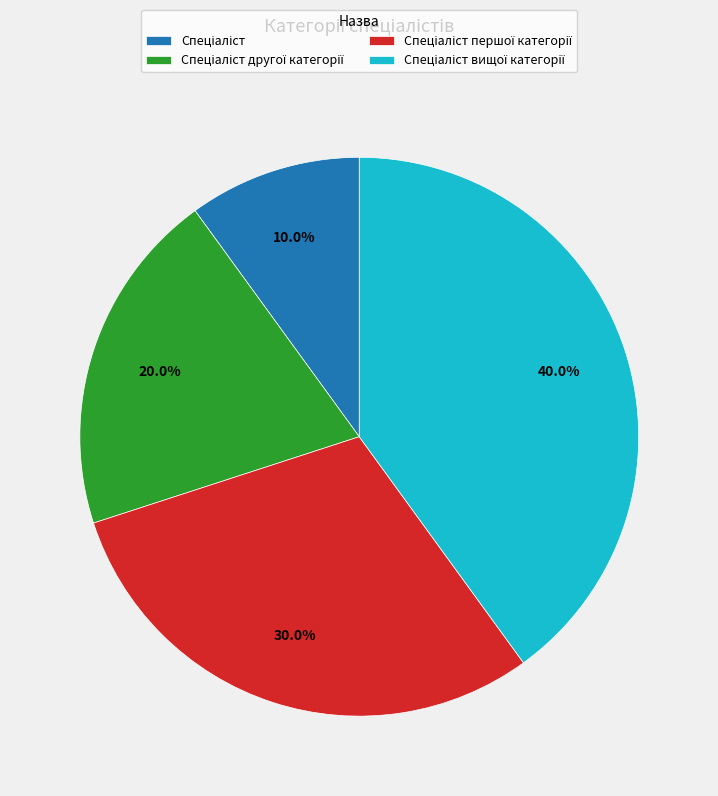

Is there a majority slice in this chart?

No